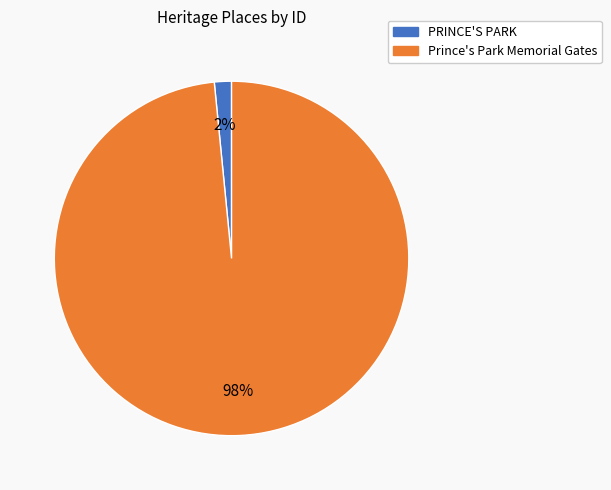

Between Prince's Park Memorial Gates and PRINCE'S PARK, which is larger?

Prince's Park Memorial Gates